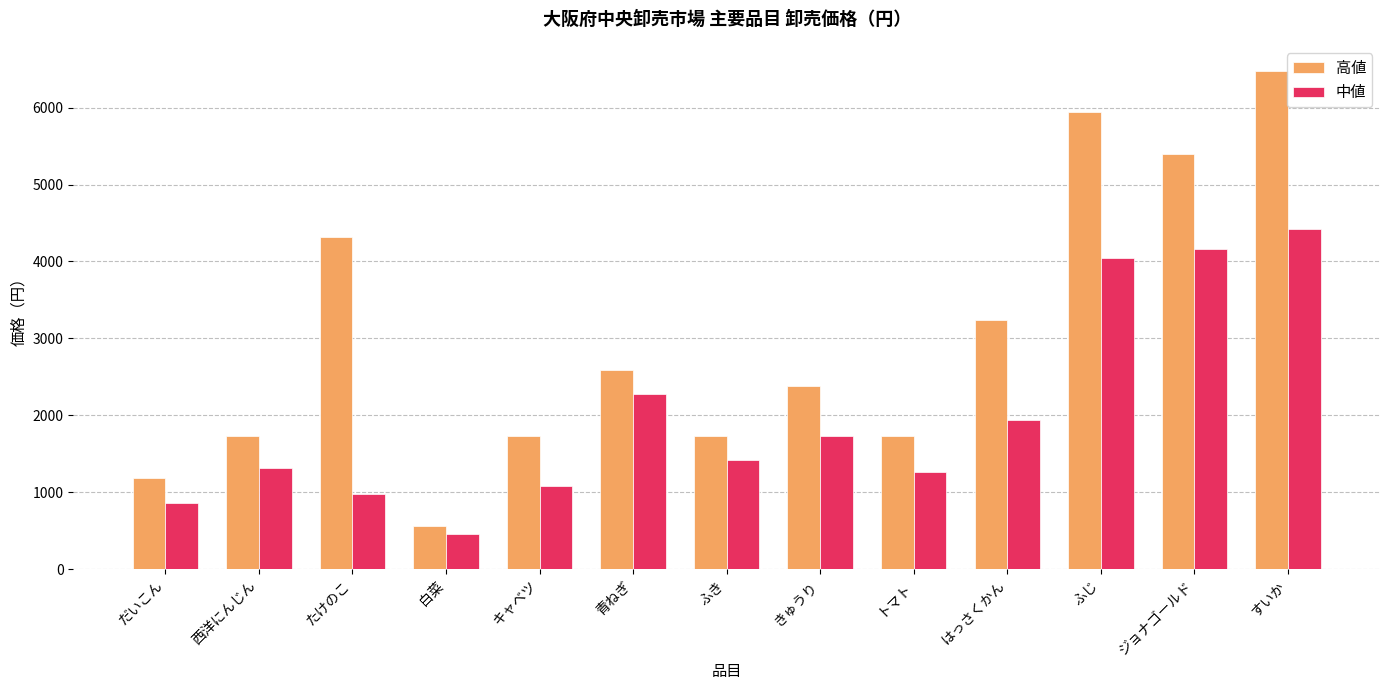

What is the highest value of the 高値 series?

6480